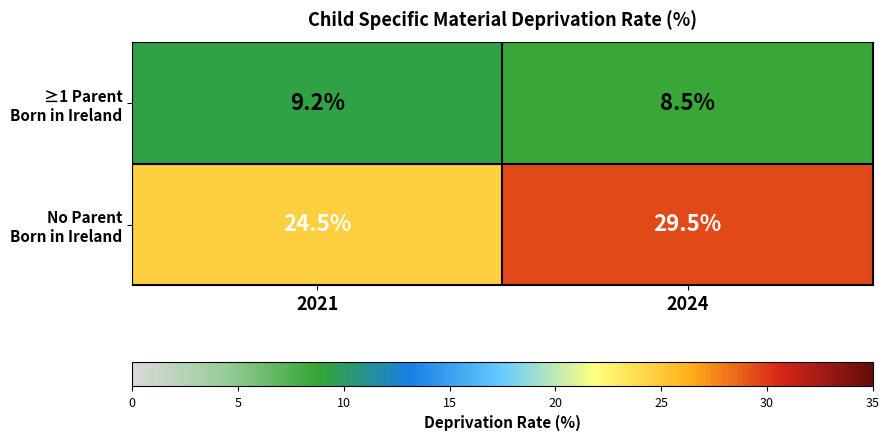

What is the spread (max minus min) of values at 2021?

15.3